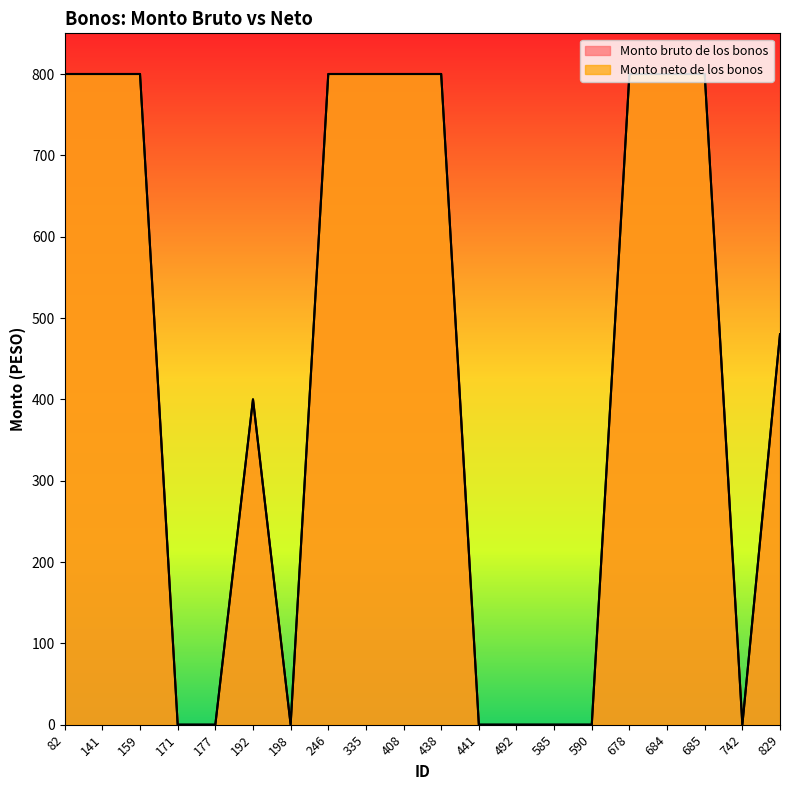

Reading left to right, extract all data points from this chart.

Monto bruto de los bonos: 800	800	800	0	0	400	0	800	800	800	800	0	0	0	0	800	800	800	0	480
Monto neto de los bonos: 800	800	800	0	0	400	0	800	800	800	800	0	0	0	0	800	800	800	0	480